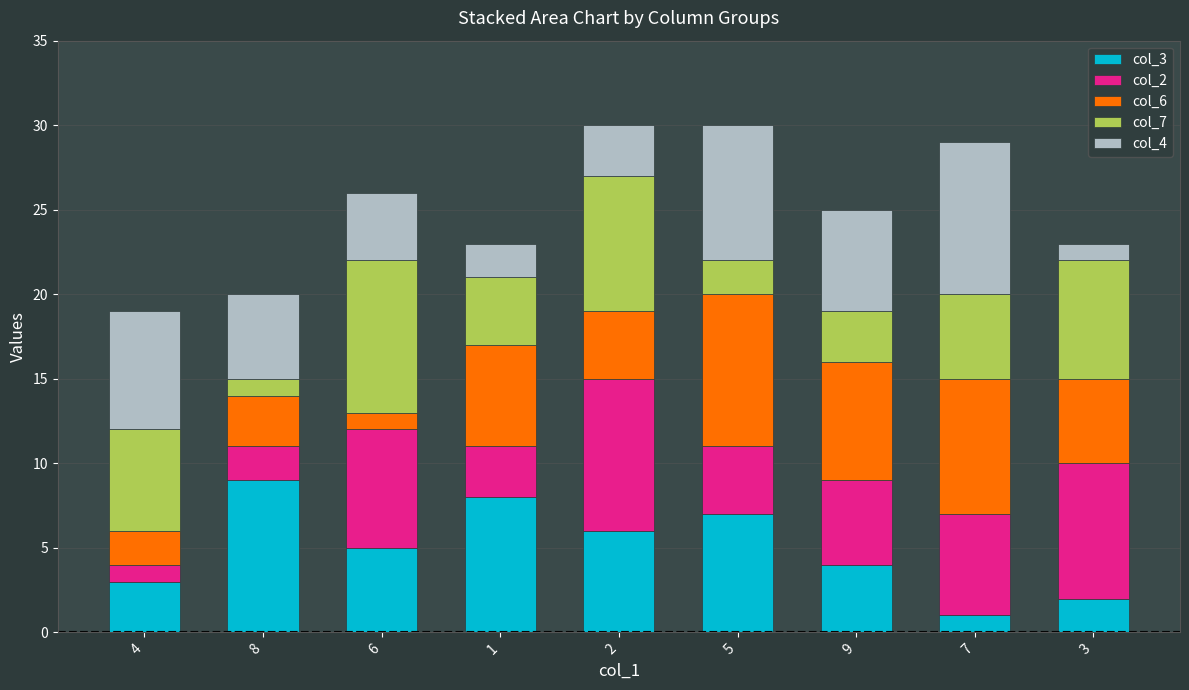

Is it true that col_3 equals 5 at 6?

True